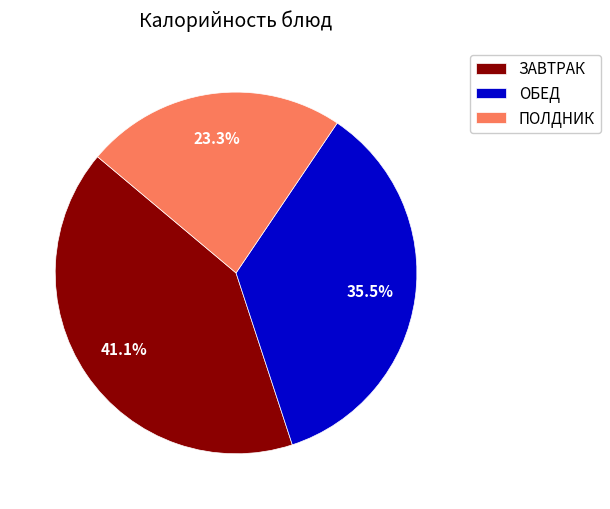

How many segments does this pie chart have?

3